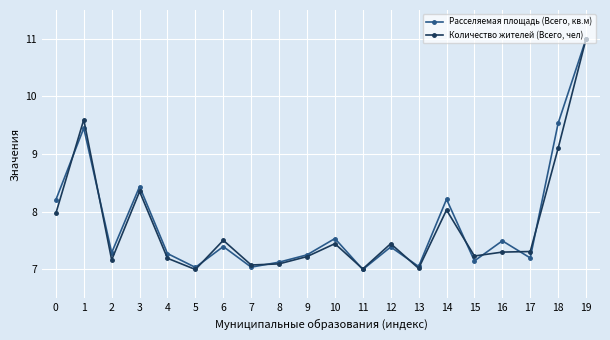

Which series changed the most between 7 and 14?

Расселяемая площадь (Всего, кв.м)